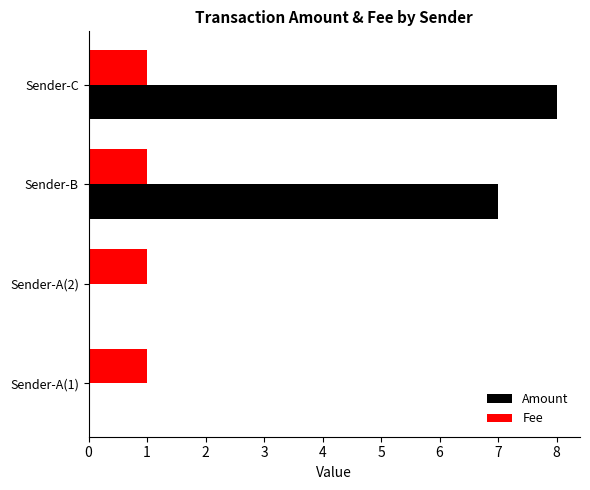

Between Sender-A(2) and Sender-C, which series saw the biggest shift?

Amount